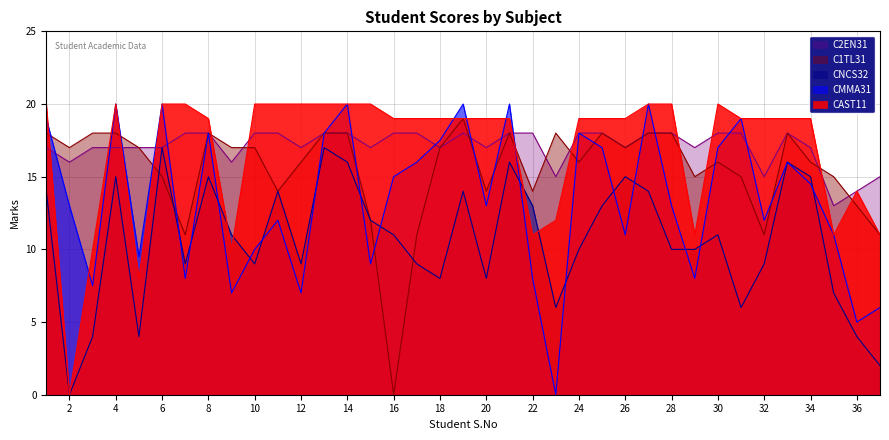

What is the sum of all C1TL31 values?

572.0